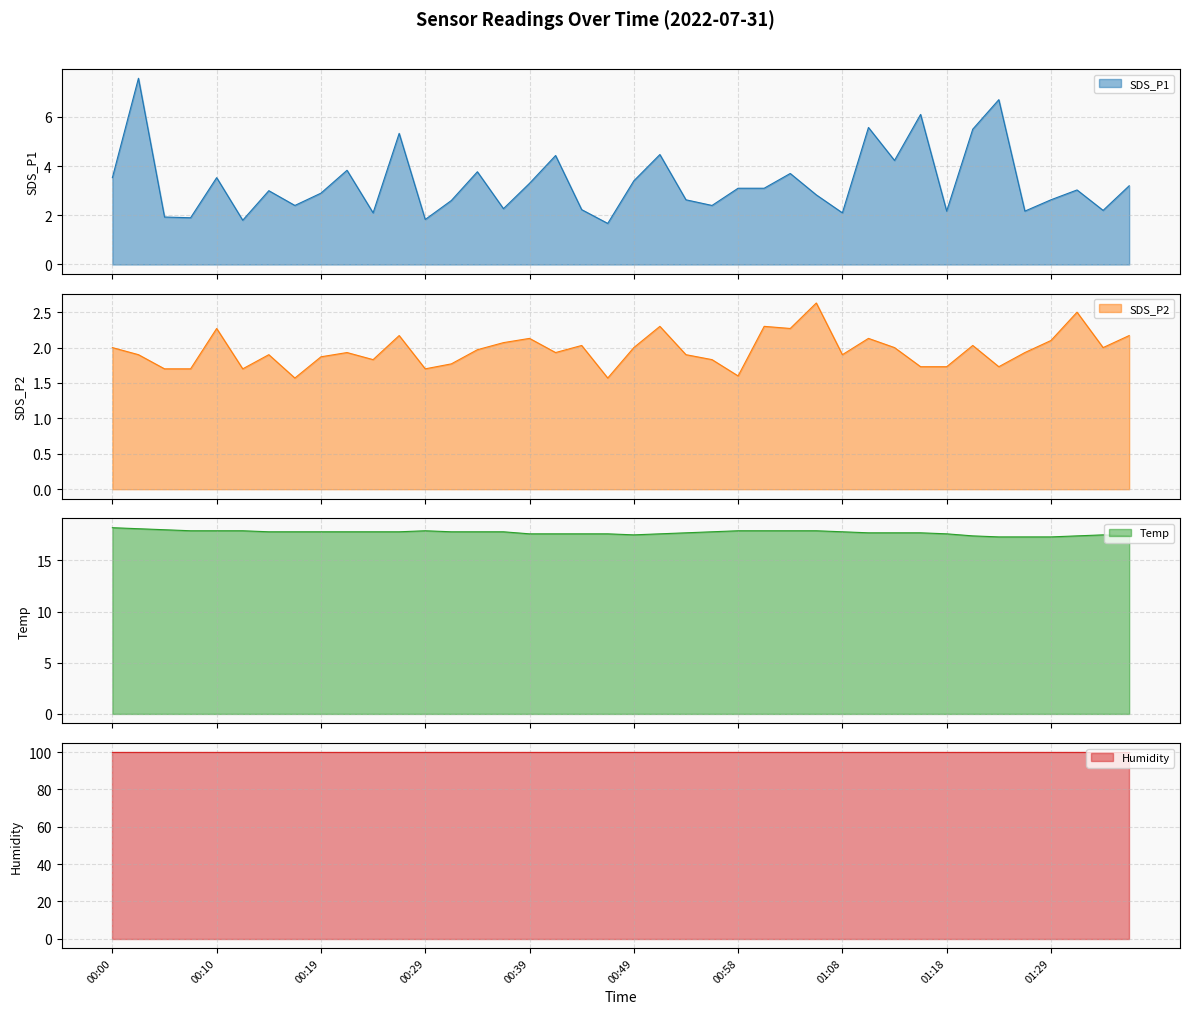

What is the label of the 9th point from the left?

00:19